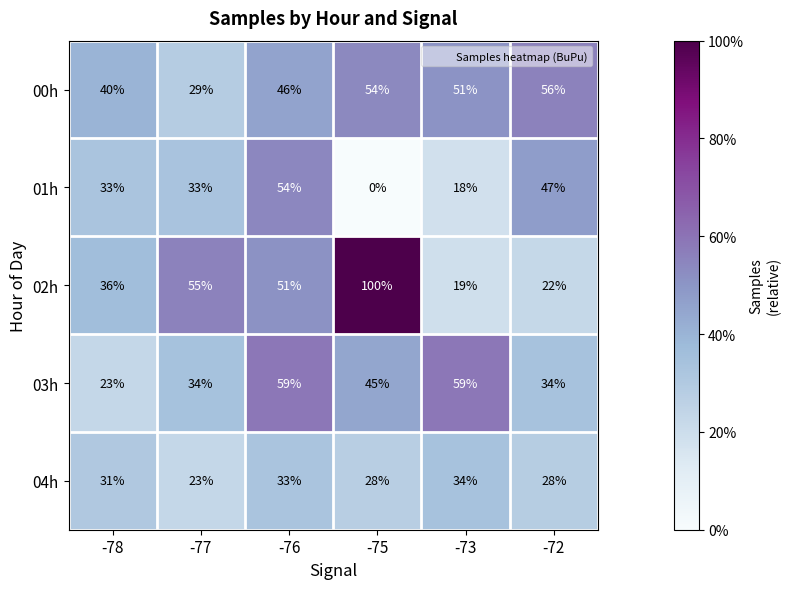

List the series in order of their peak value, highest first.

02h, 03h, 00h, 01h, 04h